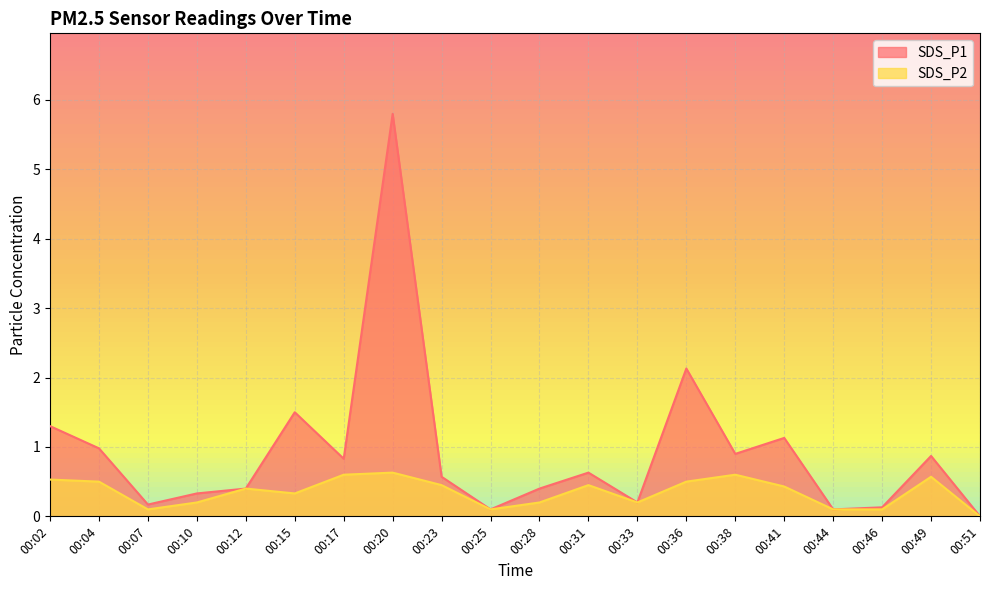

What is the total value across all series at 00:15?

1.8